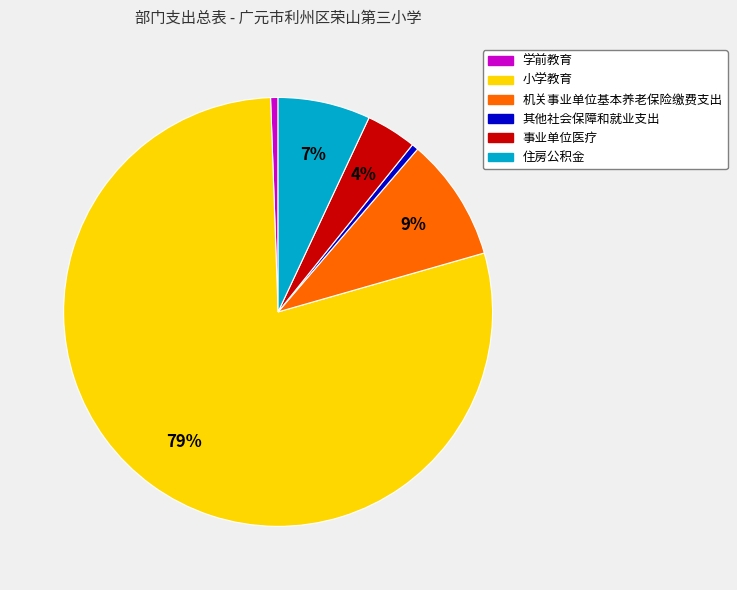

What is the largest slice in the pie chart?

小学教育